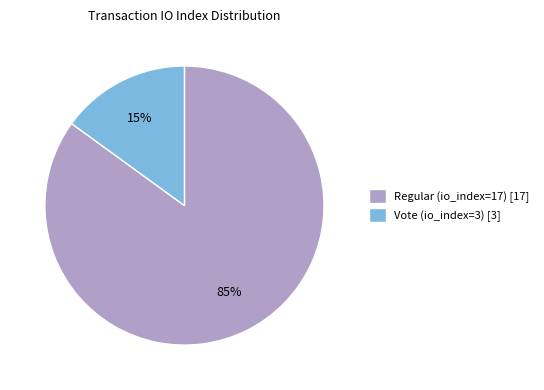

True or false: Vote (io_index=3) accounts for 22% of the total.

False